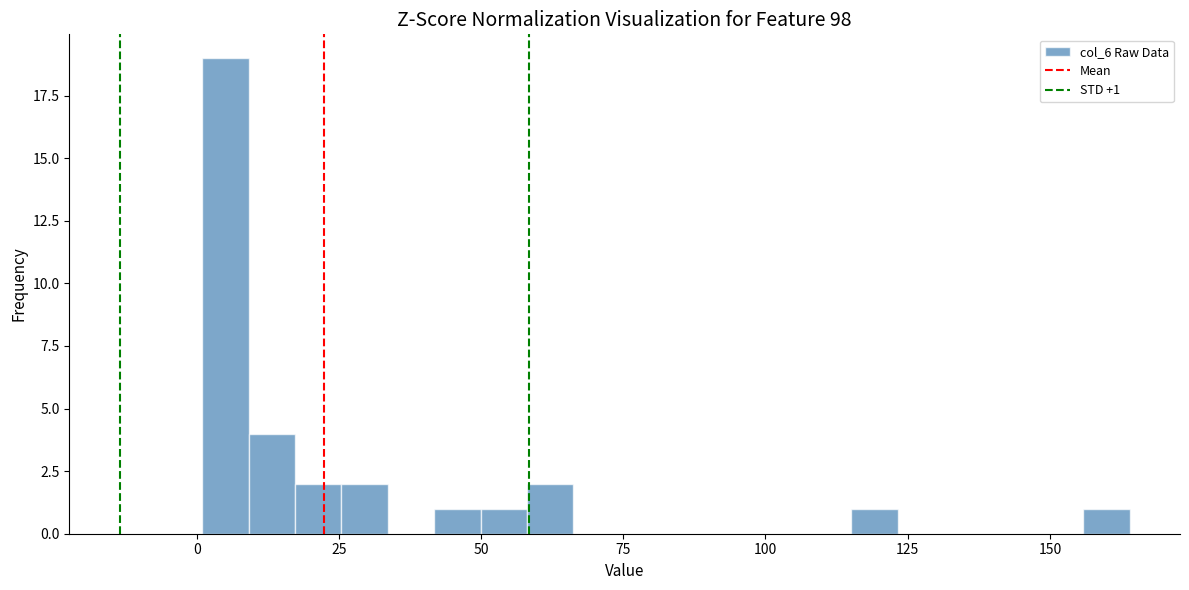

Read against the x-axis, roughly where is the centre of the tallest bar?

5